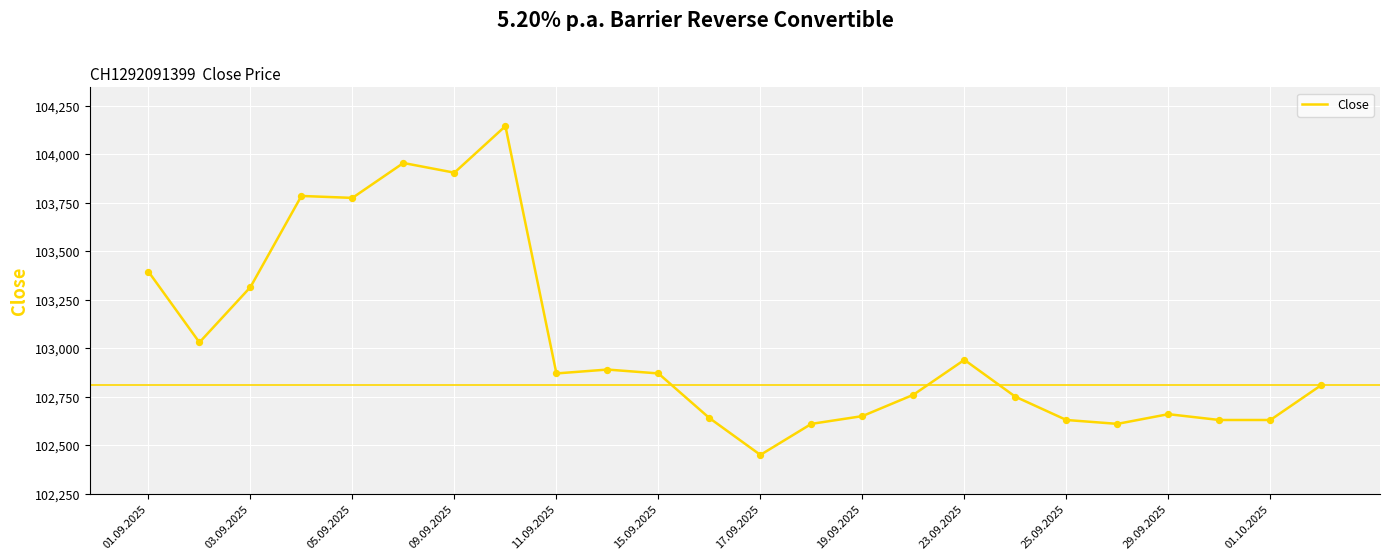

What is the difference between the maximum and minimum values?

1695